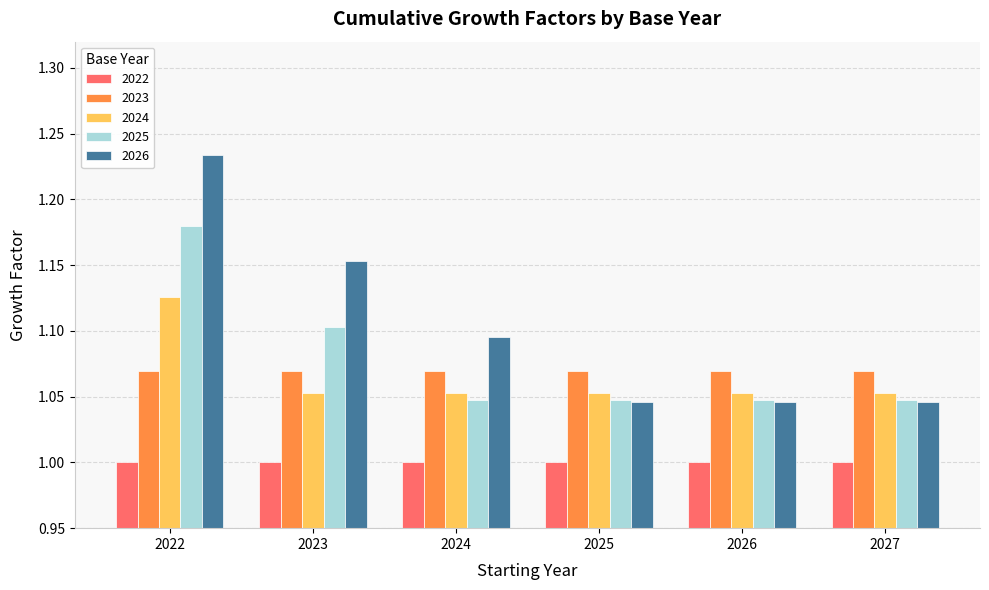

Which series has the widest spread of values?

2026